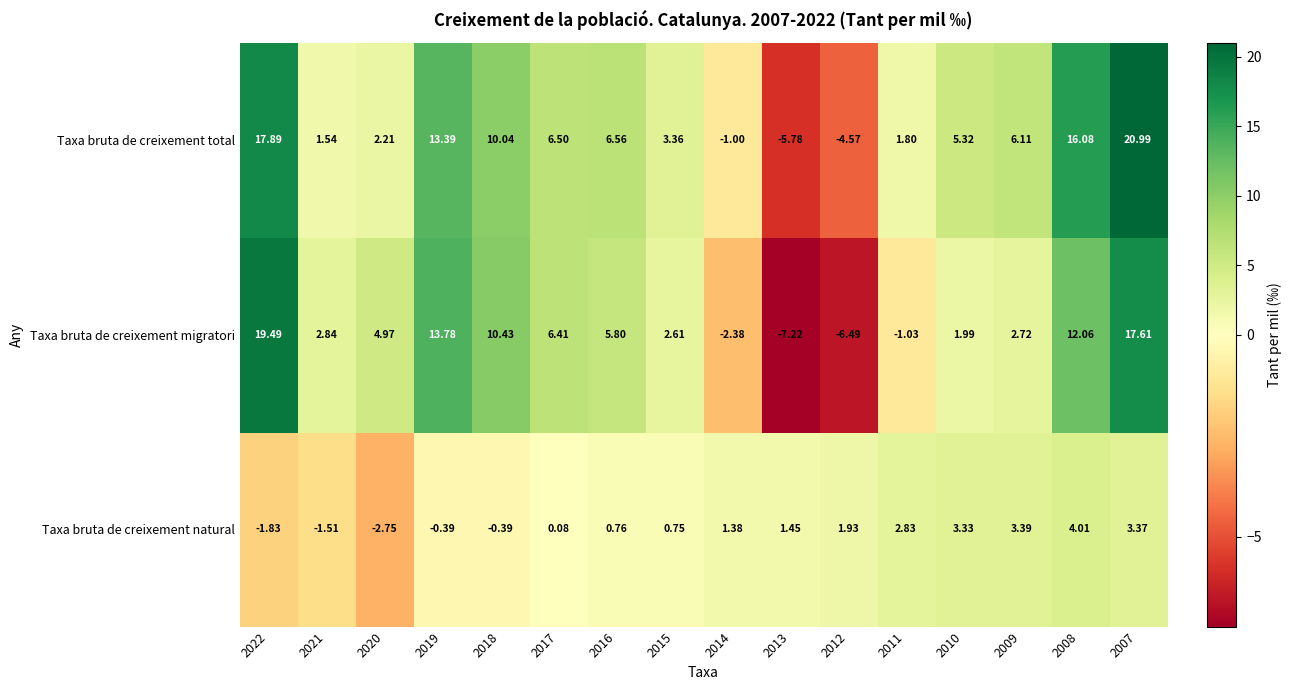

How many values in the Taxa bruta de creixement migratori series are below 4?

8